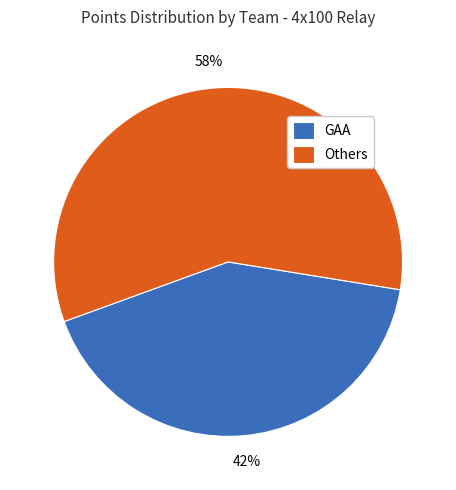

What percentage is the GAA slice, to the nearest percent?

42%